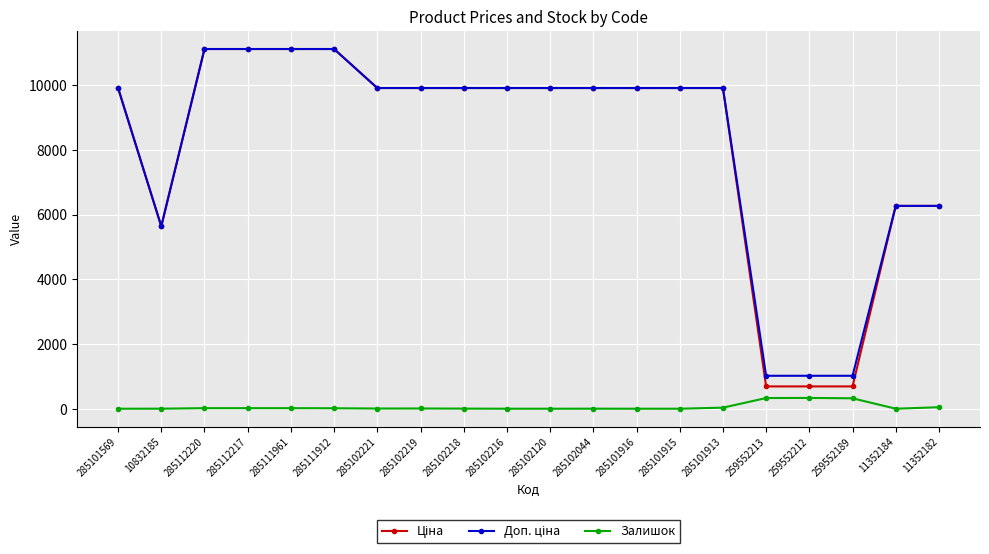

The value of Залишок at 259552213 is 330.0. True or false?

True